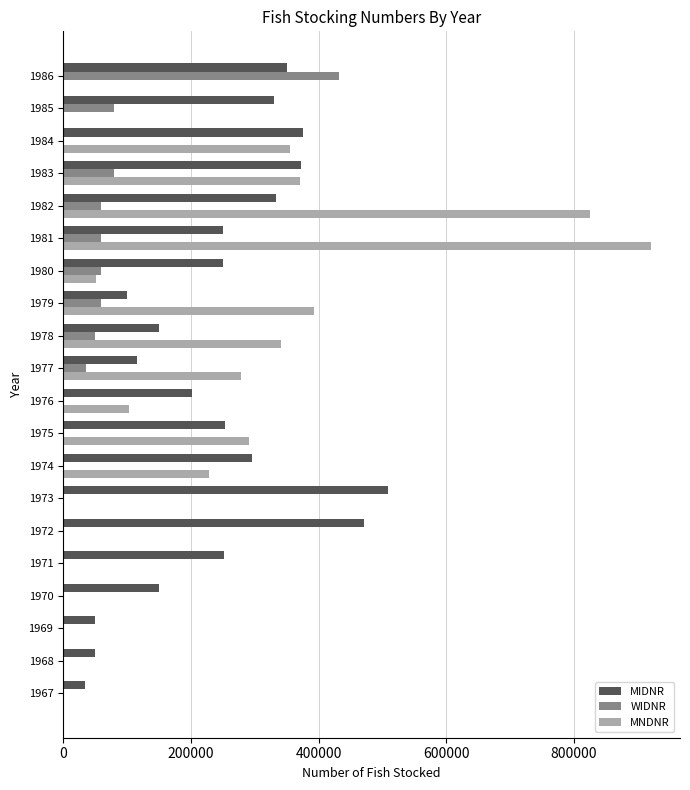

Is the value of MNDNR at 1986 greater than the value of MIDNR at 1972?

No